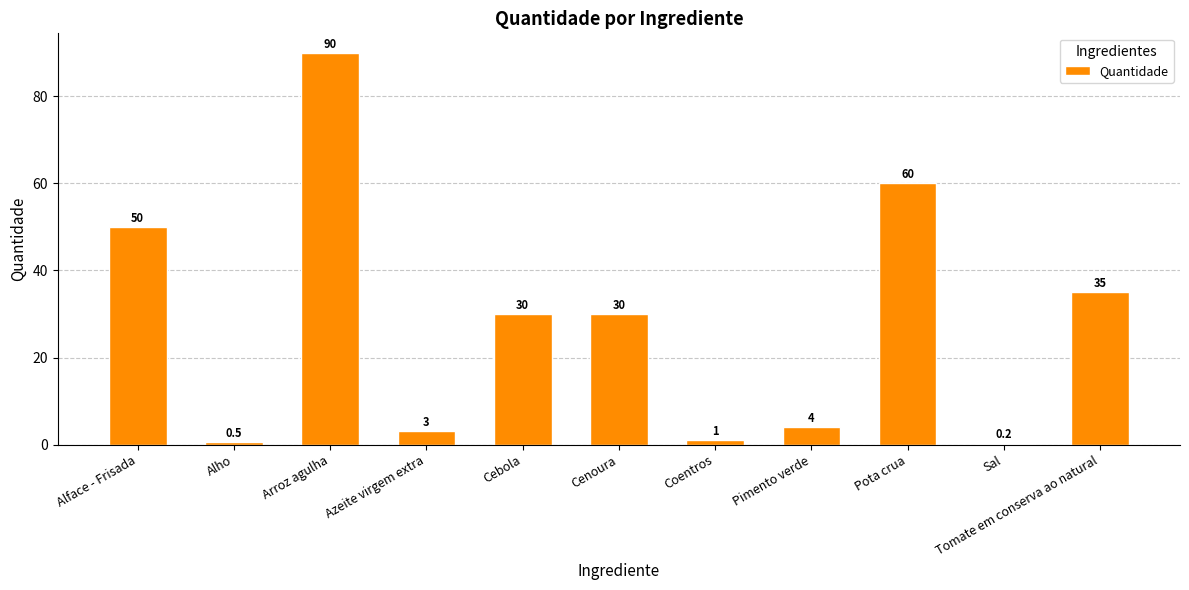

What is the greatest value displayed?

90.0